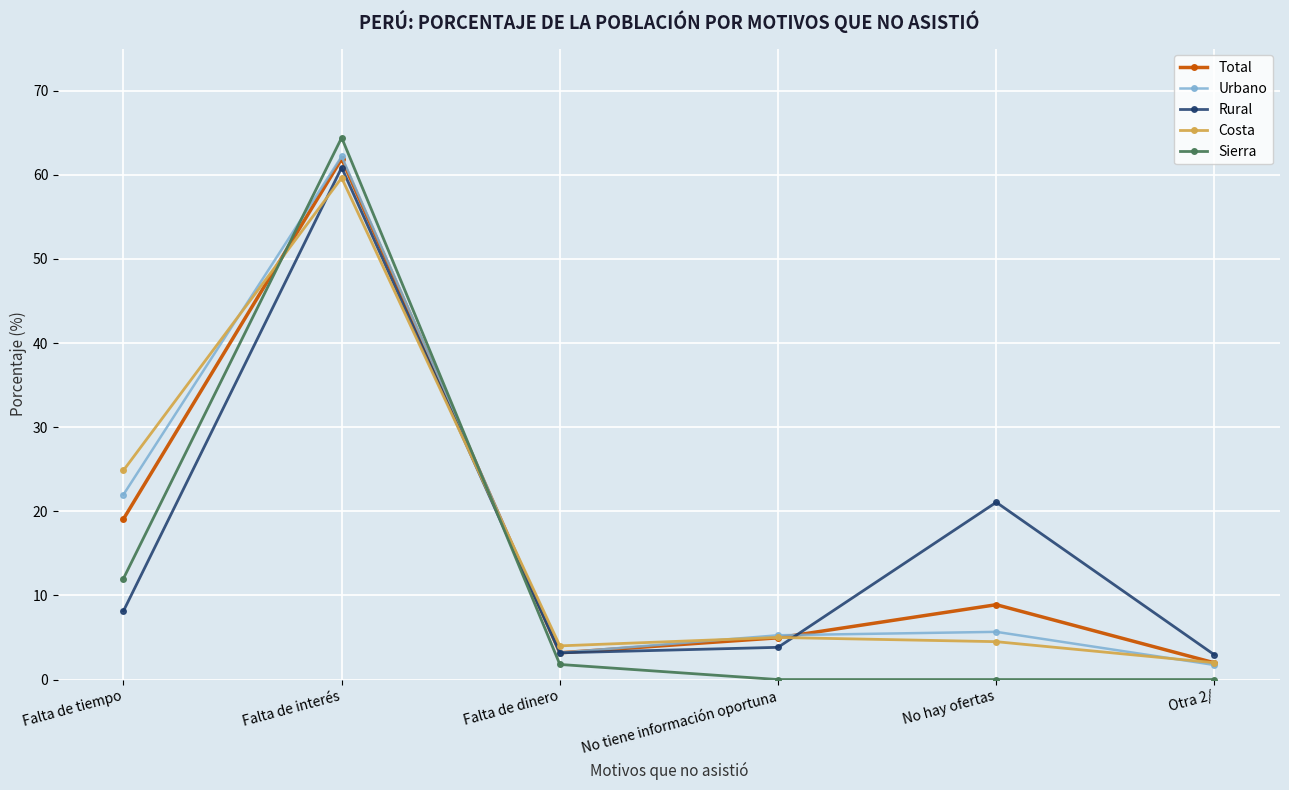

What is the total value across all series at Otra 2/?

8.6